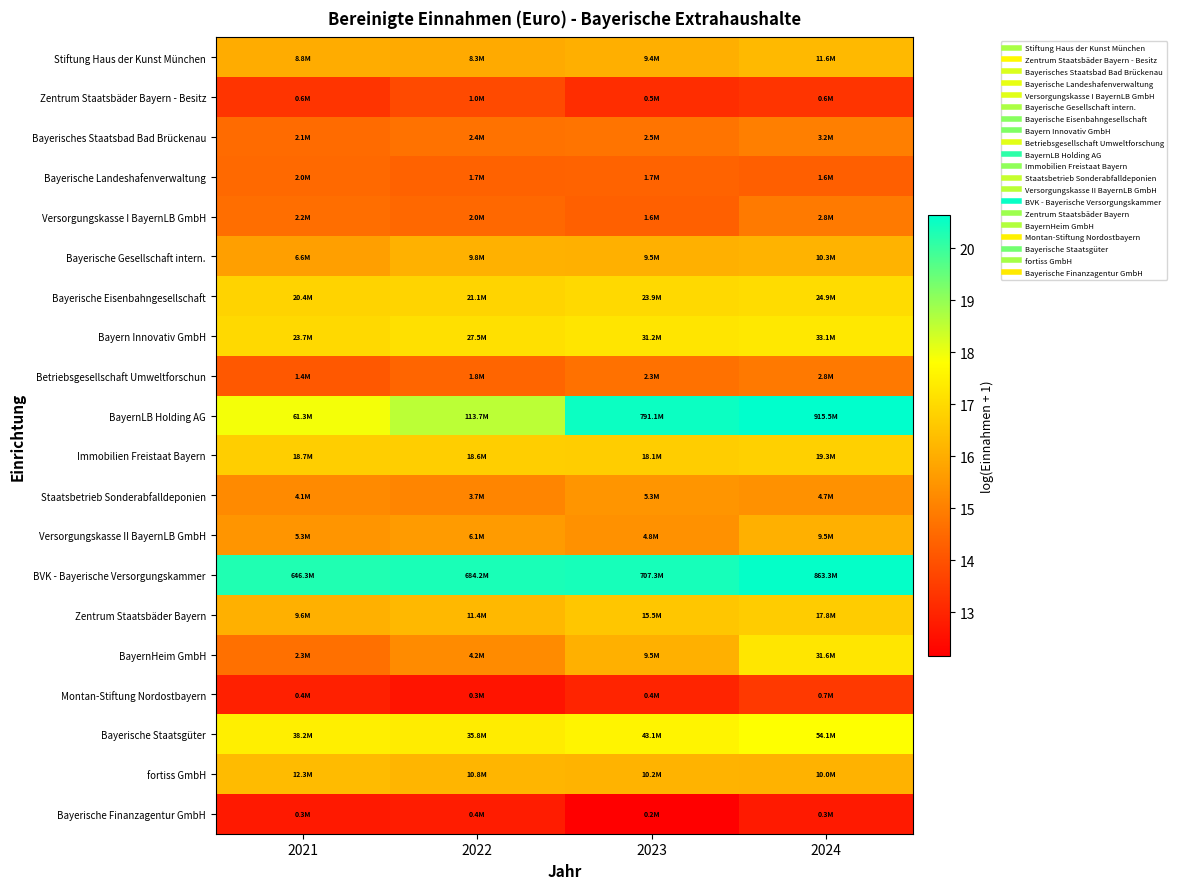

Rank the series by their maximum value, from highest to lowest.

BayernLB Holding AG, BVK - Bayerische Versorgungskammer, Bayerische Staatsgüter, Bayern Innovativ GmbH, BayernHeim GmbH, Bayerische Eisenbahngesellschaft, Immobilien Freistaat Bayern, Zentrum Staatsbäder Bayern, fortiss GmbH, Stiftung Haus der Kunst München, Bayerische Gesellschaft intern., Versorgungskasse II BayernLB GmbH, Staatsbetrieb Sonderabfalldeponien, Bayerisches Staatsbad Bad Brückenau, Versorgungskasse I BayernLB GmbH, Betriebsgesellschaft Umweltforschun, Bayerische Landeshafenverwaltung, Zentrum Staatsbäder Bayern - Besitz, Montan-Stiftung Nordostbayern, Bayerische Finanzagentur GmbH